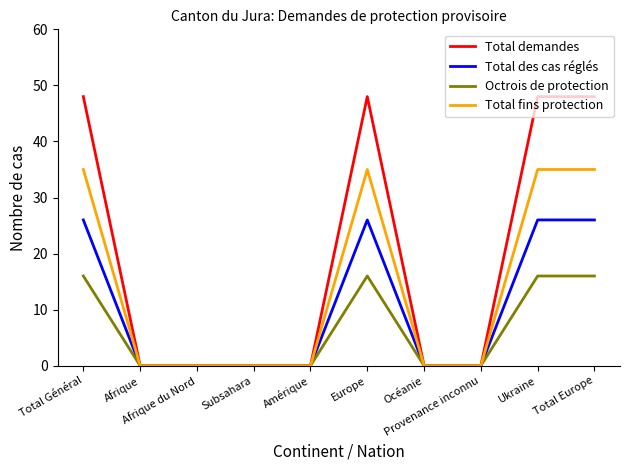

Is the value of Octrois de protection at Total Général greater than the value of Total fins protection at Subsahara?

Yes